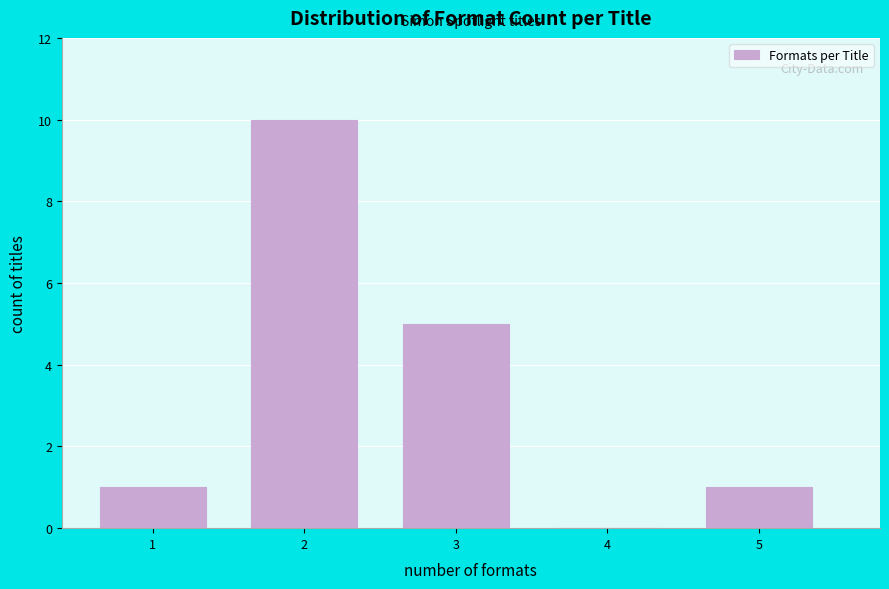

Reading left to right, what are all the values shown in this chart?

1=1	2=10	3=5	4=0	5=1